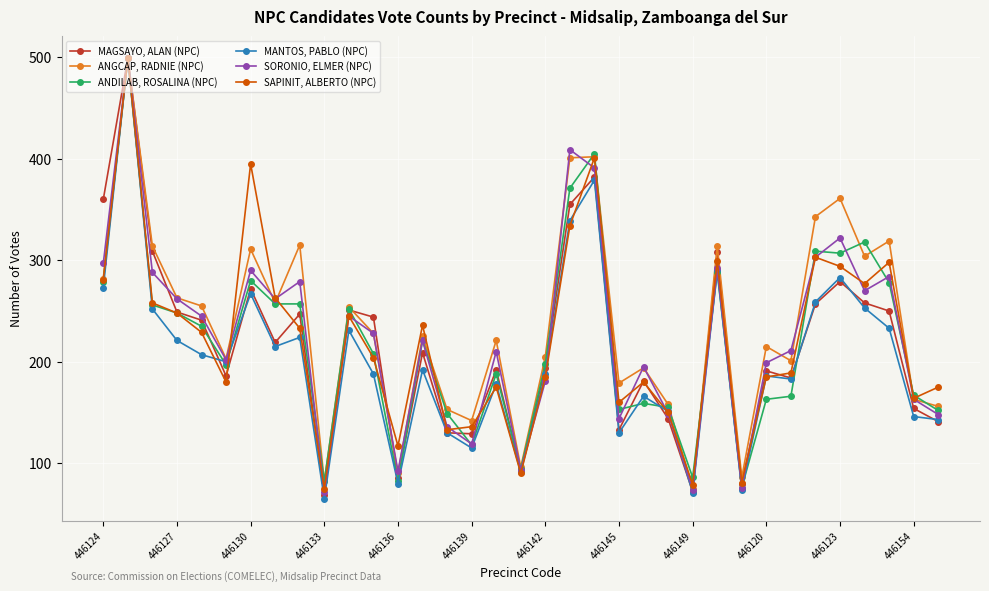

Which series has the widest spread of values?

MANTOS, PABLO (NPC)